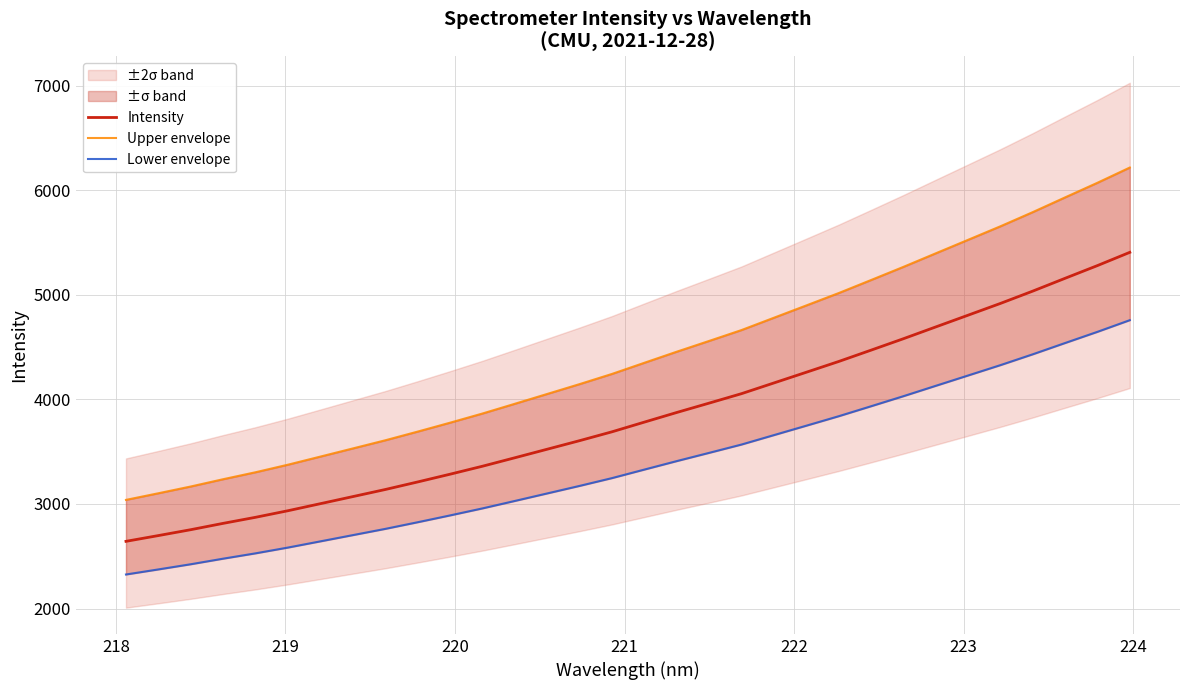

What is the lowest value of the Intensity series?

2642.3